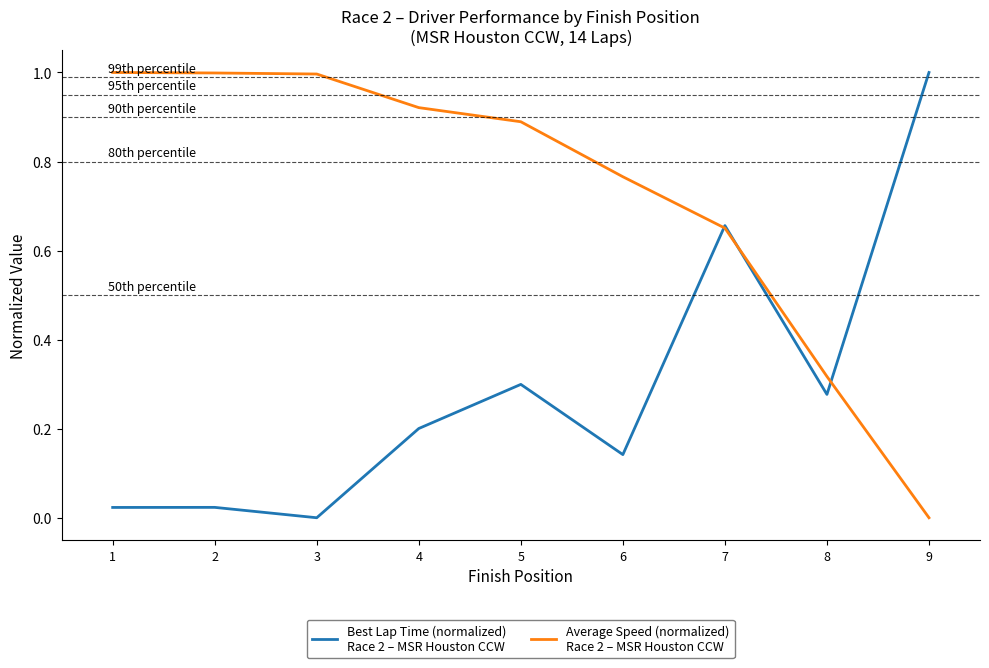

What is the difference between the highest and lowest values at 1?

1.0